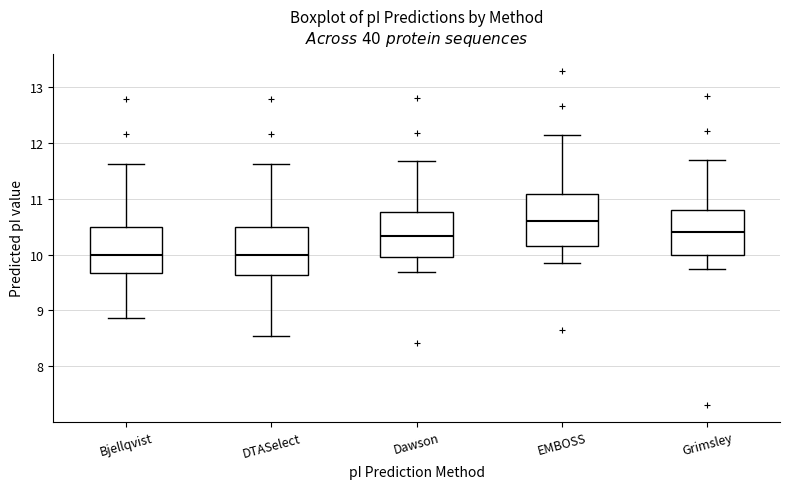

Reading left to right, transcribe this box plot: for each box, give where its median line is, the range the box spans, and where its two whiskers end, as read against the y-axis. The values are not printed on the chart, so give them approximately, as read against the axis.

Bjellqvist: median 10.0, box 9.7 to 10.5, whiskers 8.9 to 11.6
DTASelect: median 10.0, box 9.6 to 10.5, whiskers 8.5 to 11.6
Dawson: median 10.3, box 10.0 to 10.8, whiskers 9.7 to 11.7
EMBOSS: median 10.6, box 10.1 to 11.1, whiskers 9.9 to 12.1
Grimsley: median 10.4, box 10.0 to 10.8, whiskers 9.7 to 11.7